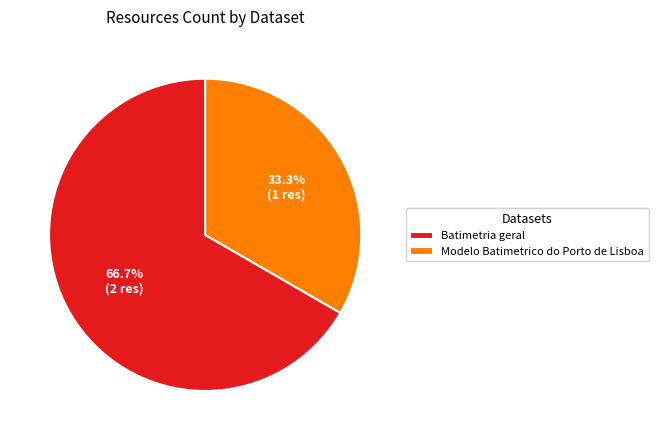

Which slice represents more than half of the pie?

Batimetria geral